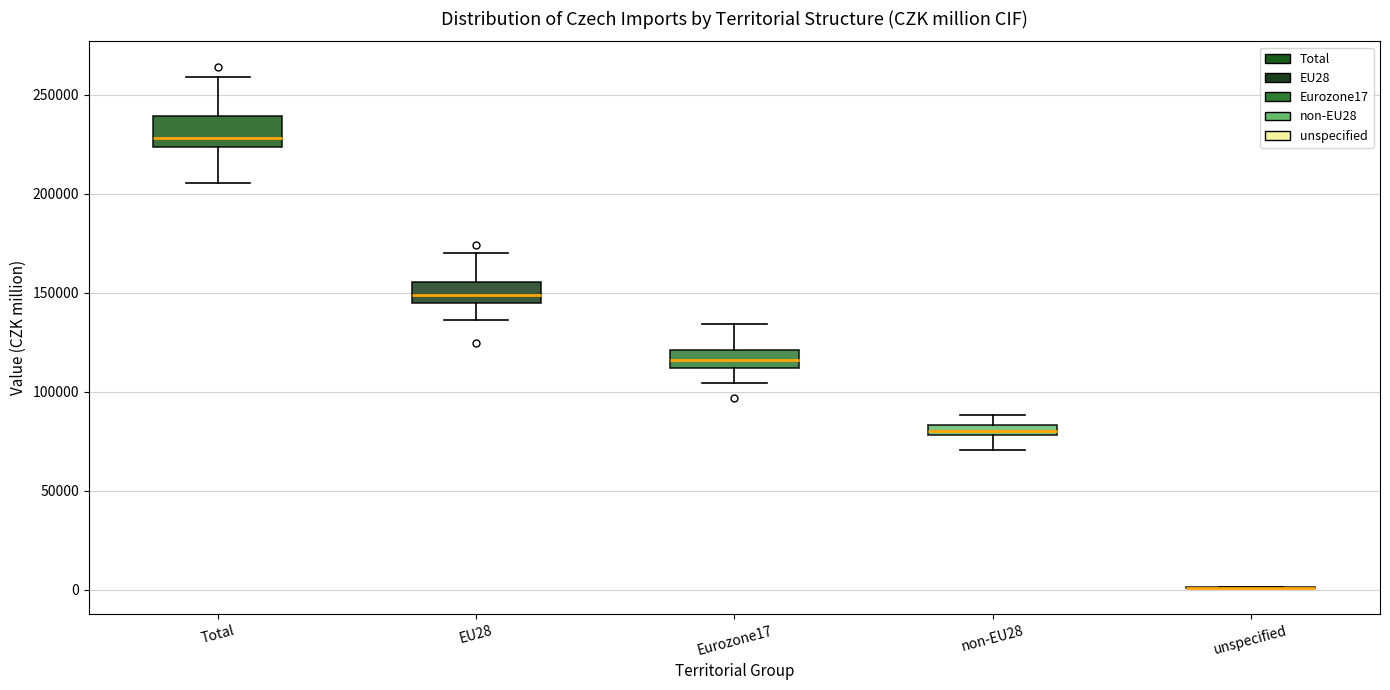

Where is the upper edge of the box for non-EU28 on the y-axis? The values are not printed on the chart, so give them approximately, as read against the axis.

85000